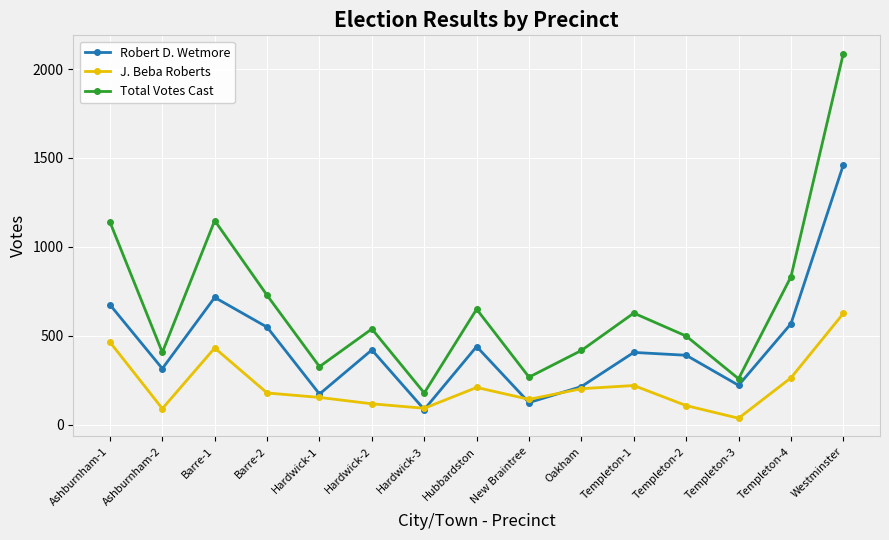

What is the greatest value displayed?

2087